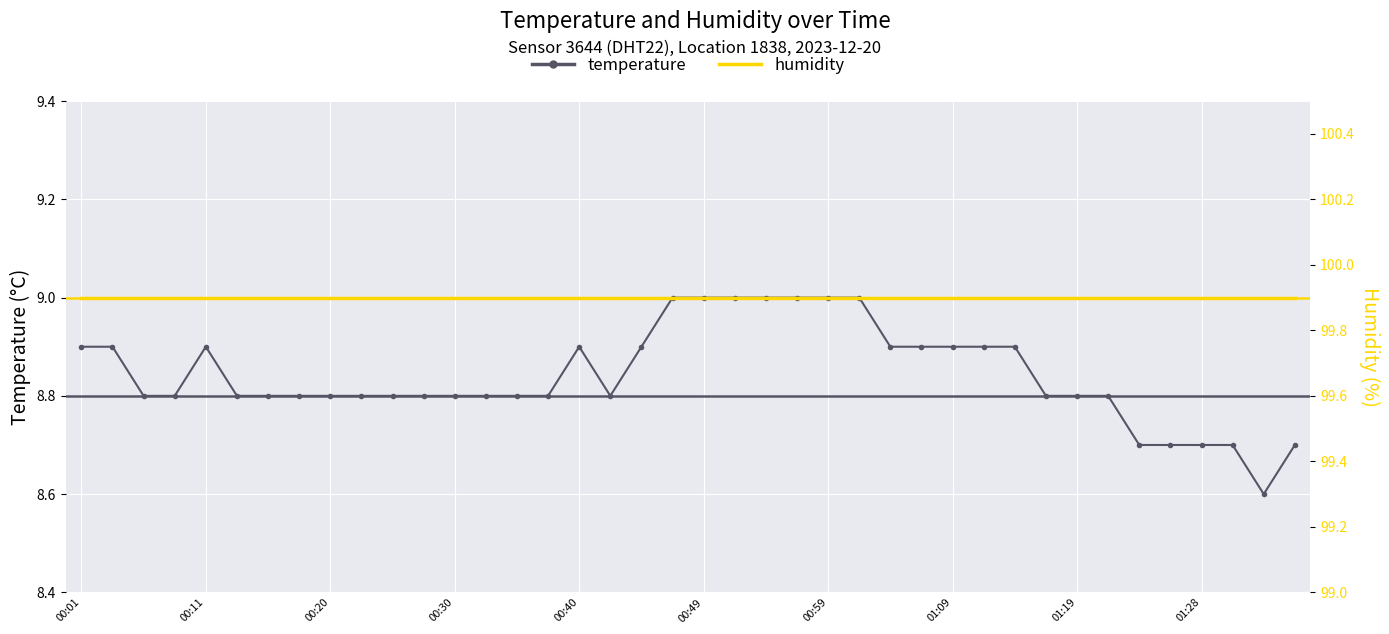

Is this an area chart (filled region under the line)?

No